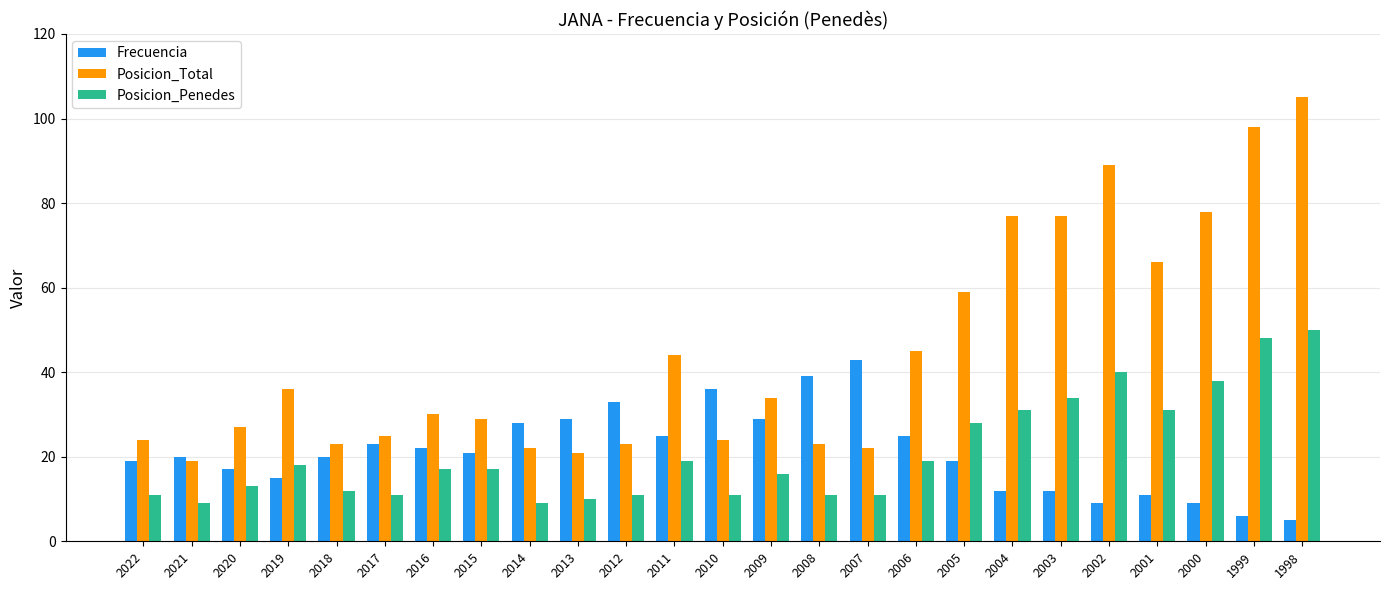

Count the number of categories in the chart.

25